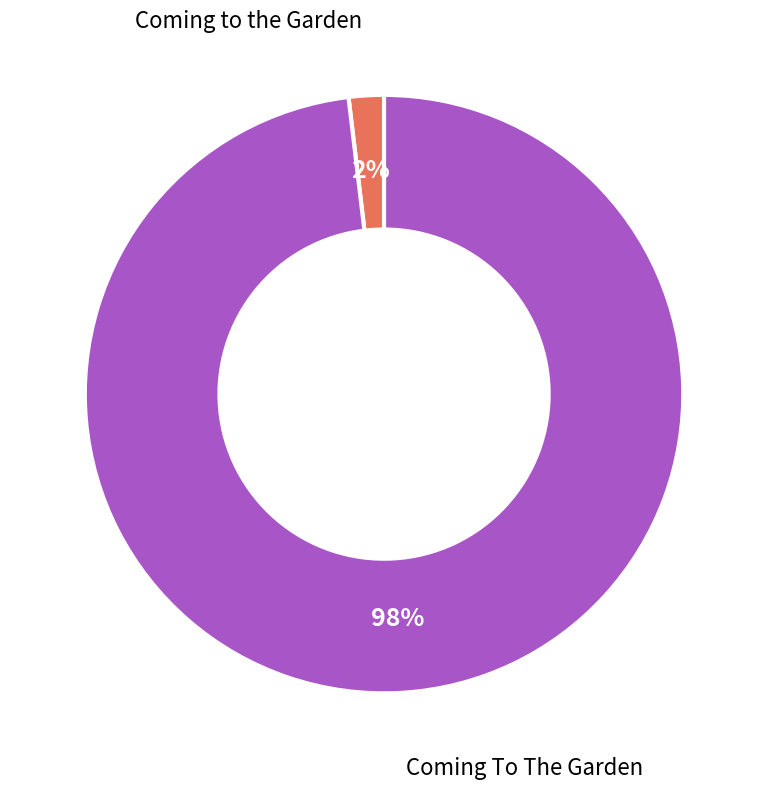

To the nearest percent, what is the average slice percentage?

50%